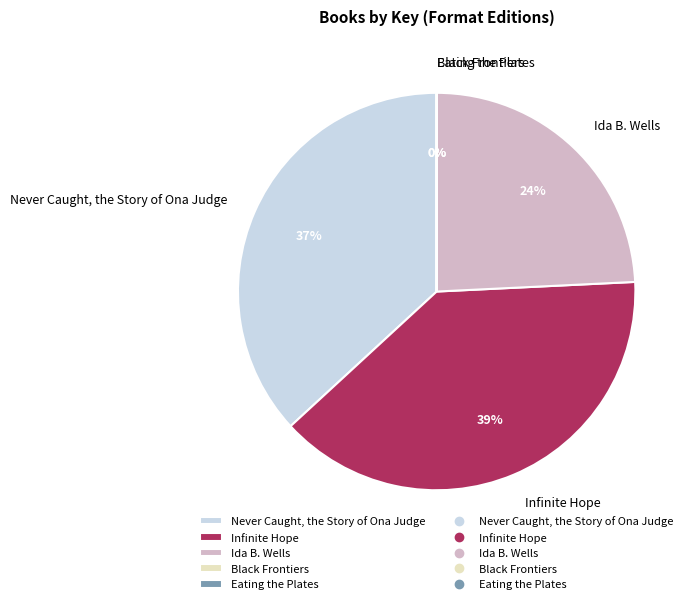

Is it true that Never Caught, the Story of Ona Judge is 26% of the pie?

False